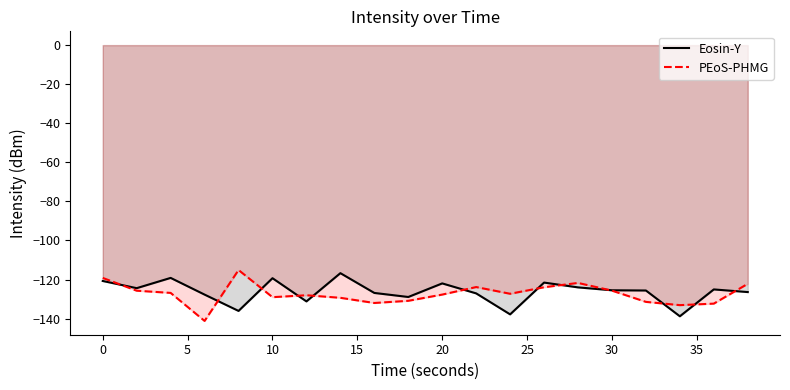

What is the smallest value displayed?

-141.2